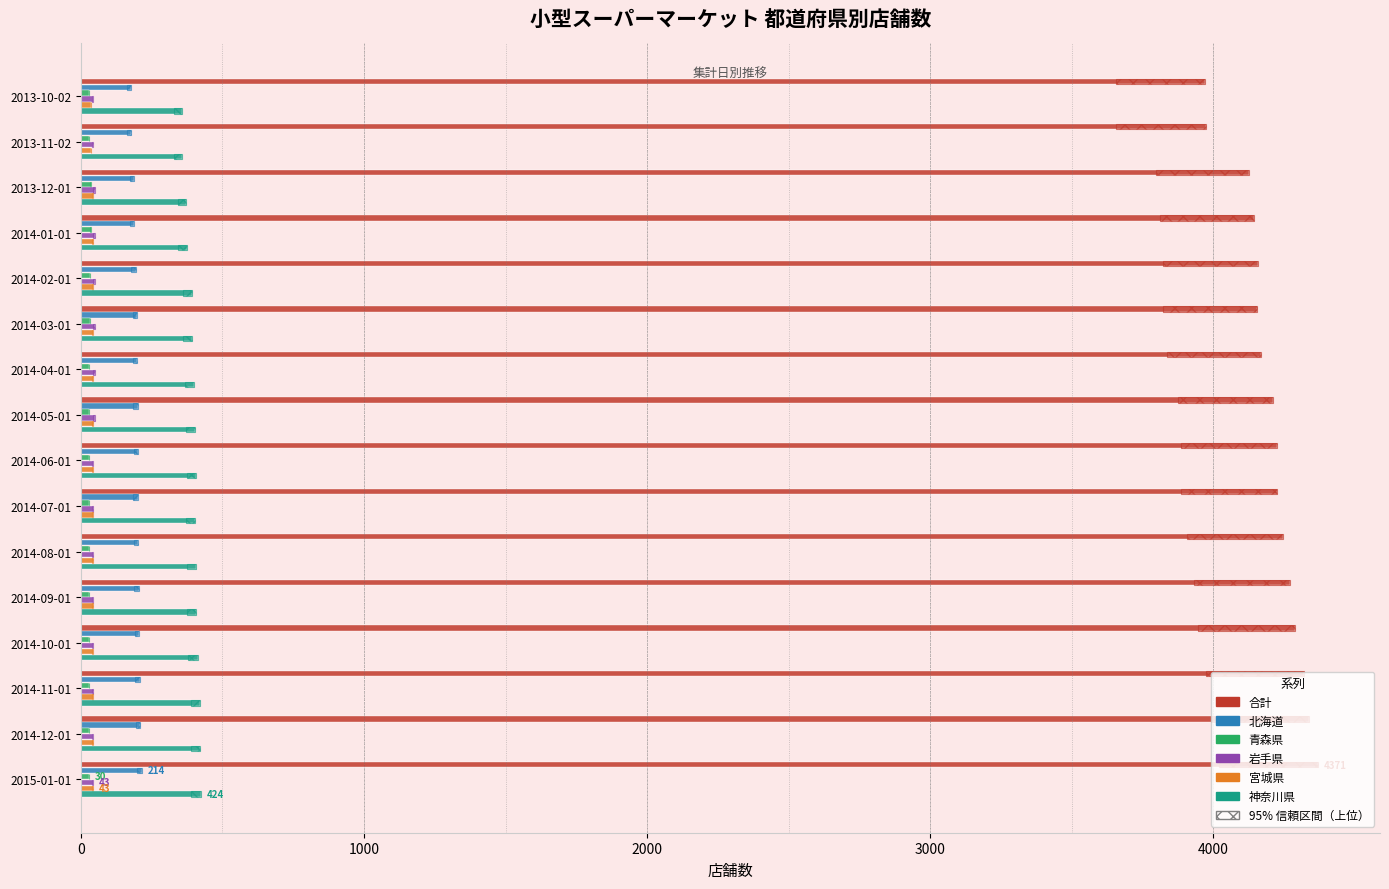

Reading right to left, transcribe all the data shown in this chart.

合計: 4371	4340	4321	4290	4273	4248	4224	4225	4211	4169	4155	4157	4144	4127	3976	3973
北海道: 214	210	207	206	205	203	200	203	201	199	199	193	188	188	177	175
青森県: 30	30	30	30	30	30	29	29	29	29	33	33	35	35	30	30
岩手県: 43	43	43	43	43	43	43	43	48	48	48	48	48	48	44	44
宮城県: 43	43	43	43	43	43	43	43	43	43	43	43	42	41	37	37
神奈川県: 424	422	421	412	408	406	404	406	403	400	393	393	374	371	358	358